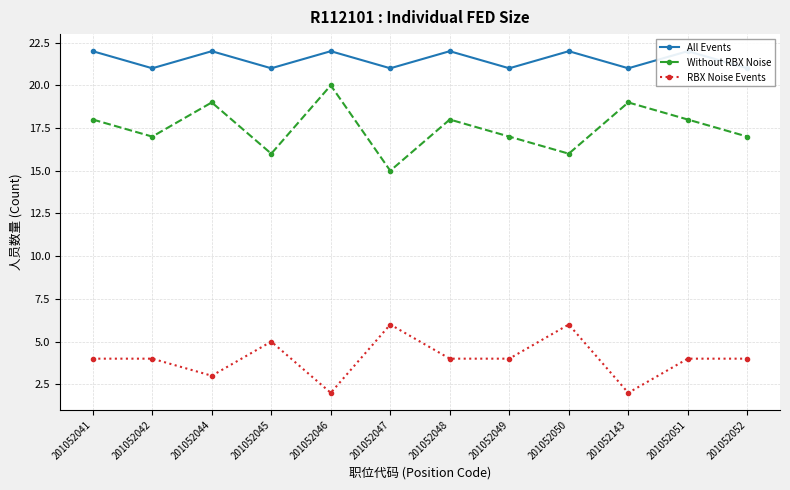

Which series has the widest spread of values?

Without RBX Noise